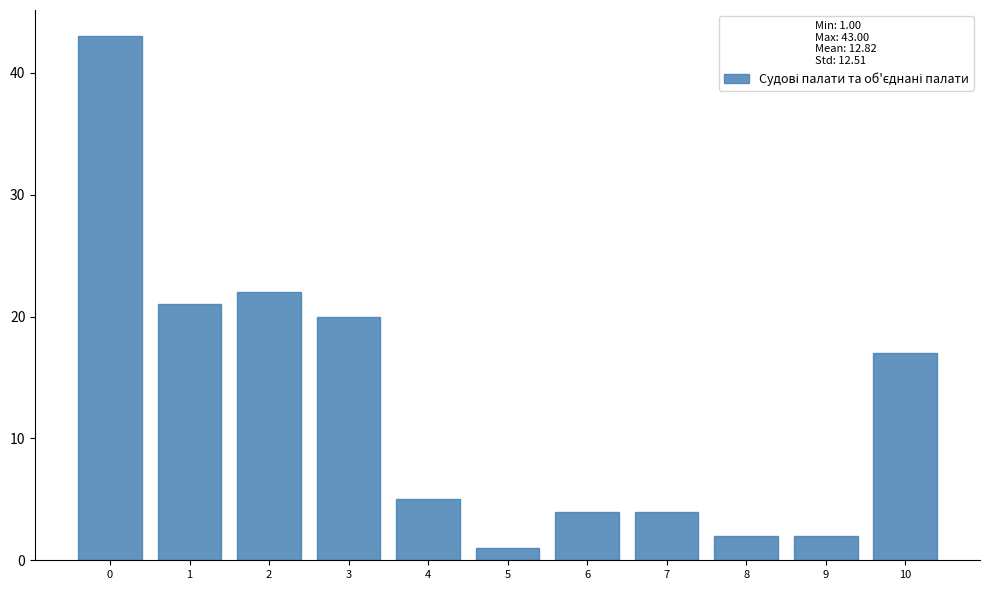

Reading left to right, what are all the values shown in this chart?

43	21	22	20	5	1	4	4	2	2	17